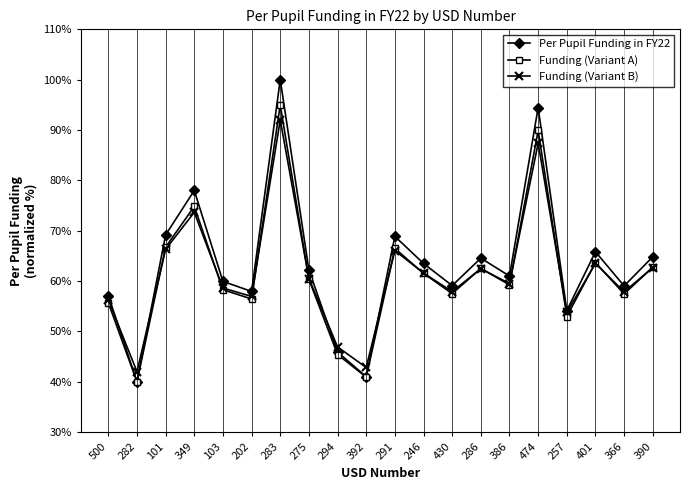

What is the value of the Funding (Variant A) point at the 5th from the left?

58.3